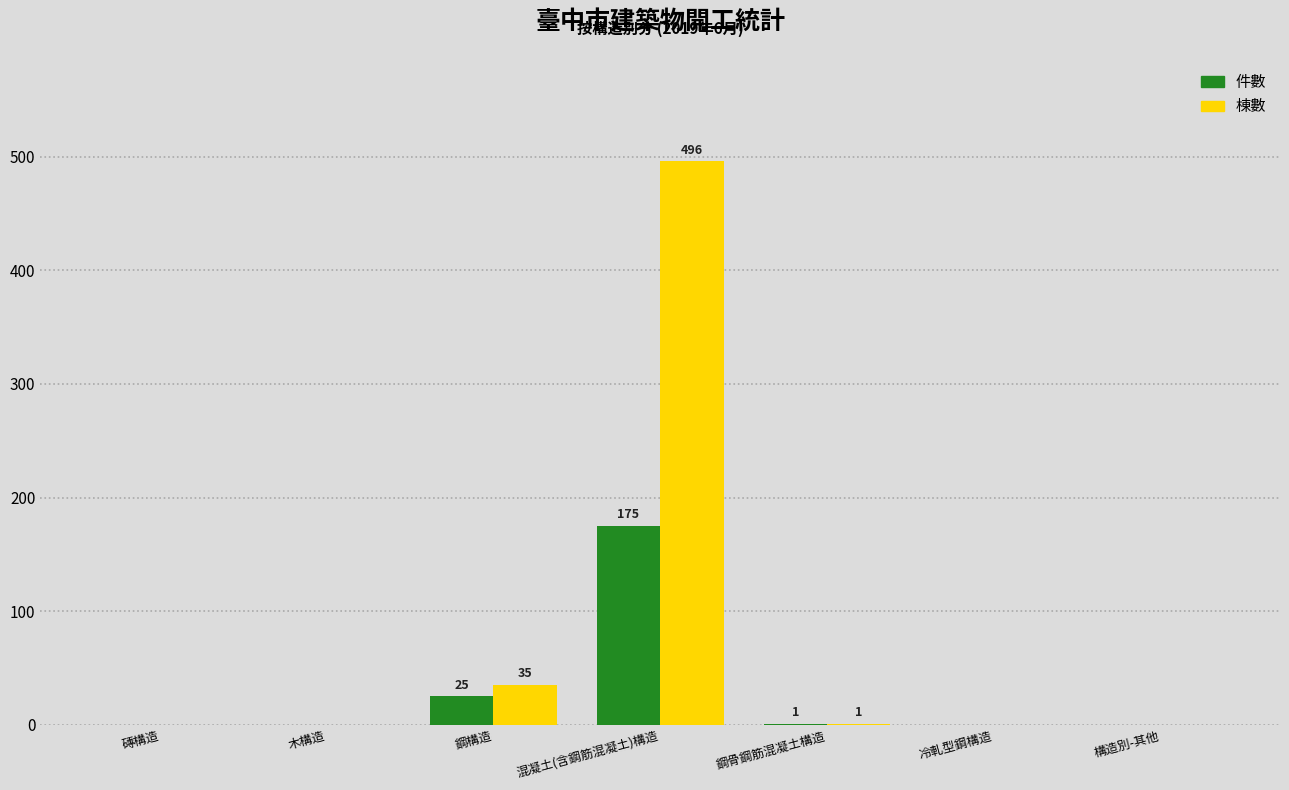

The value of 件數 at 冷軋型鋼構造 is 0. True or false?

True